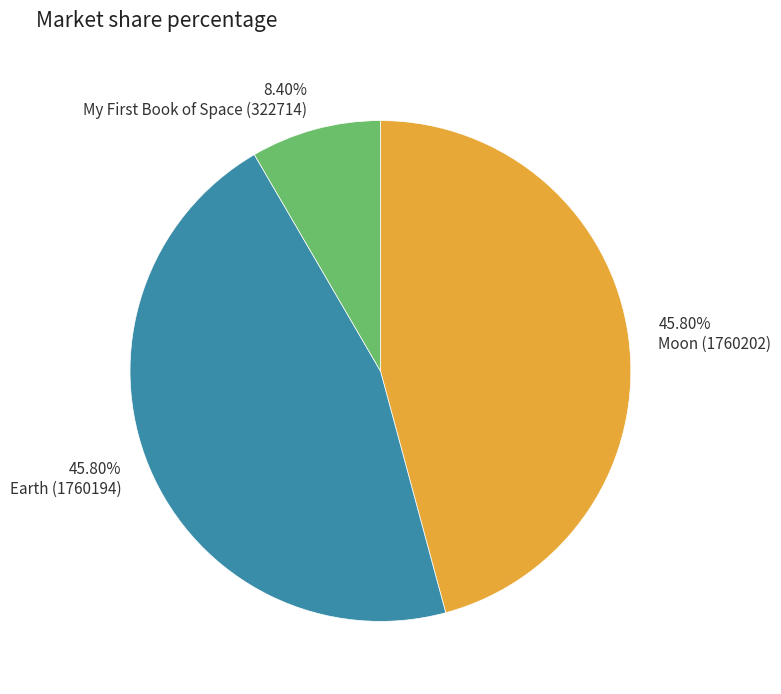

What is the ratio of the value at Moon (1760202) to the value at Earth (1760194)?

1.0